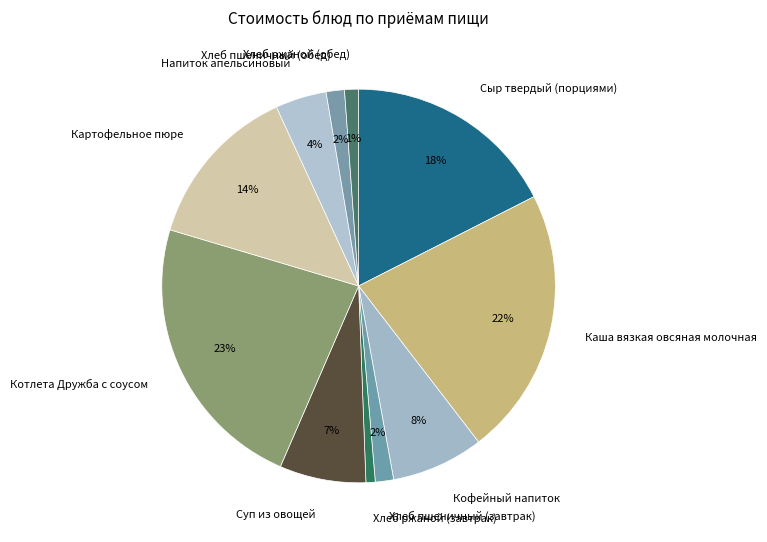

Is the sum of Каша вязкая овсяная молочная and Хлеб пшеничный (обед) greater than half?

No